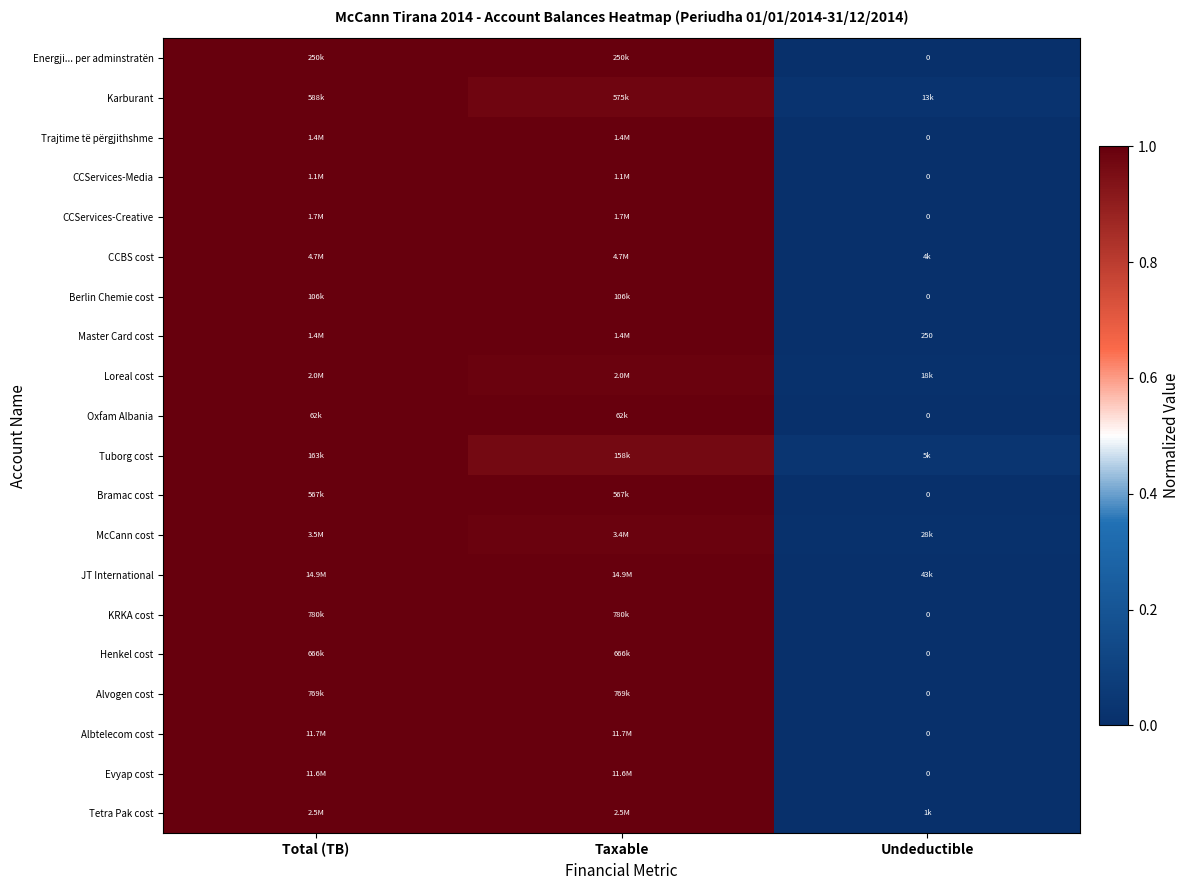

At which category does the chart reach its peak across all series?

Total (TB)